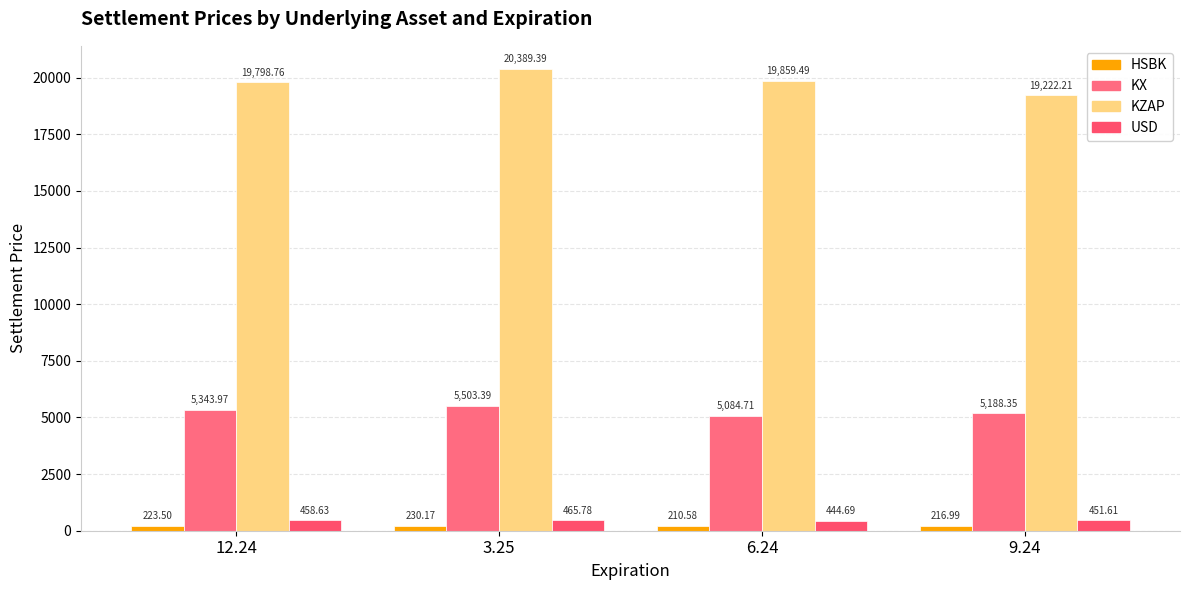

Is it true that KZAP equals 12904.0 at 9.24?

False